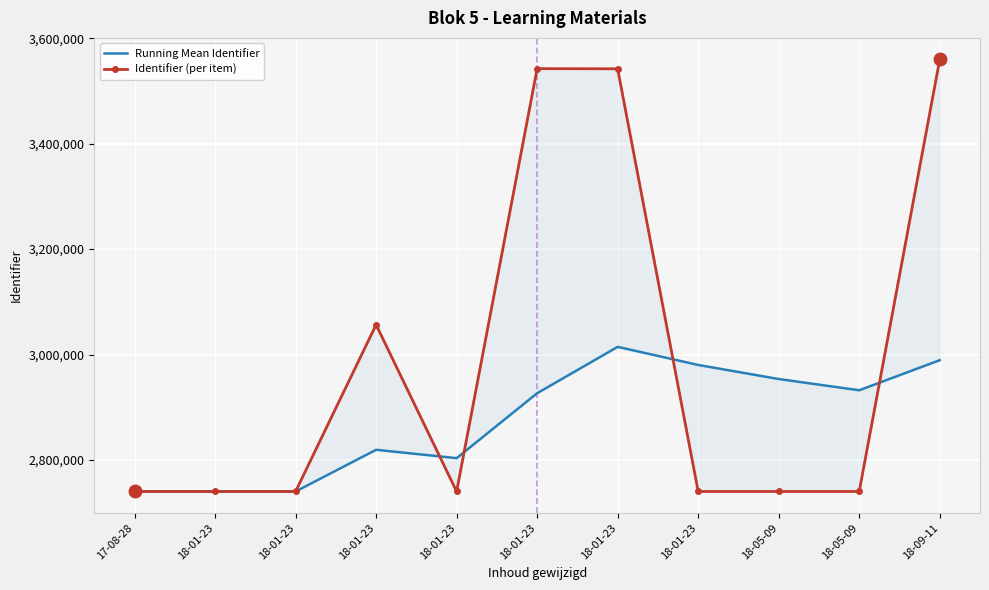

Rank the categories by Identifier (per item) value from lowest to highest.

18-01-23, 18-05-09, 17-08-28, 18-01-23, 18-05-09, 18-01-23, 18-01-23, 18-01-23, 18-01-23, 18-01-23, 18-09-11